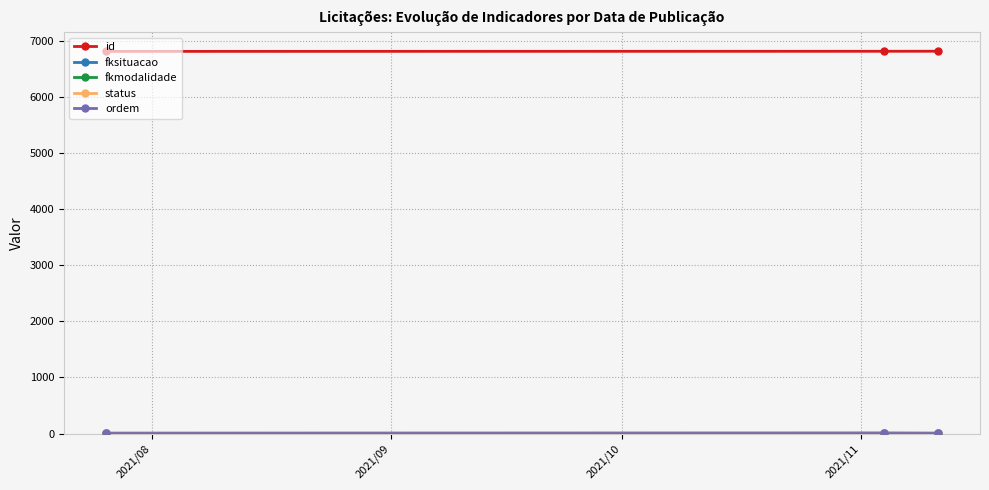

What is the greatest value displayed?

6811